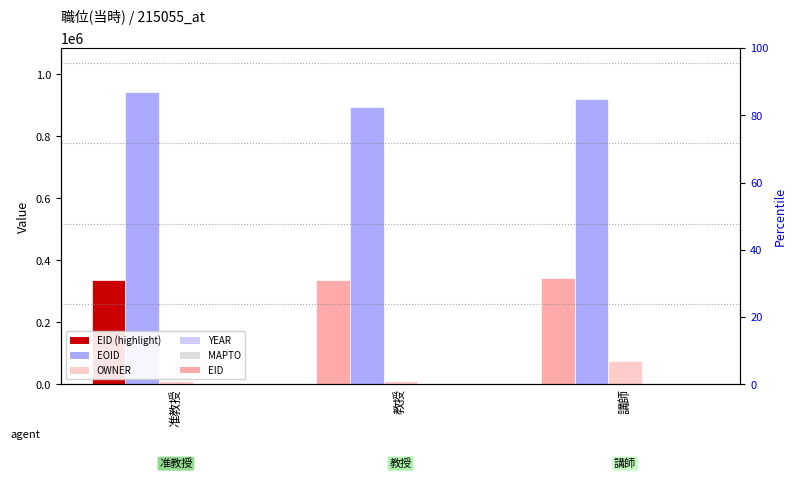

What is the difference between the maximum and minimum values in the EOID series?

48651